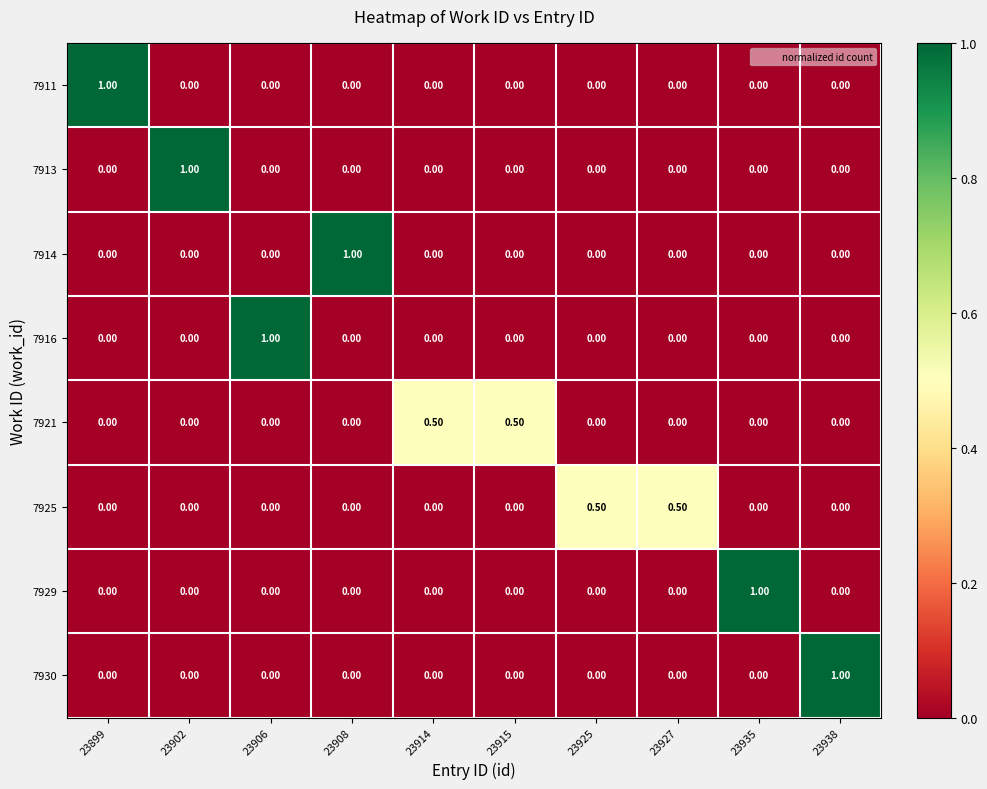

What is the difference between the maximum and minimum values in the 7911 series?

1.0